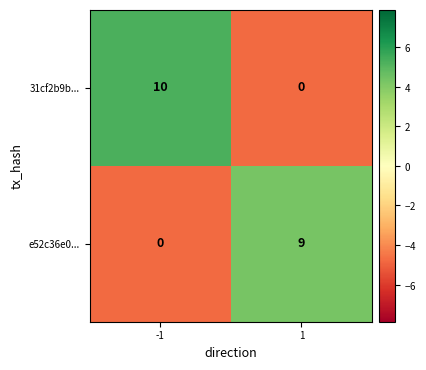

Rank the series by their average value, from highest to lowest.

31cf2b9b..., e52c36e0...